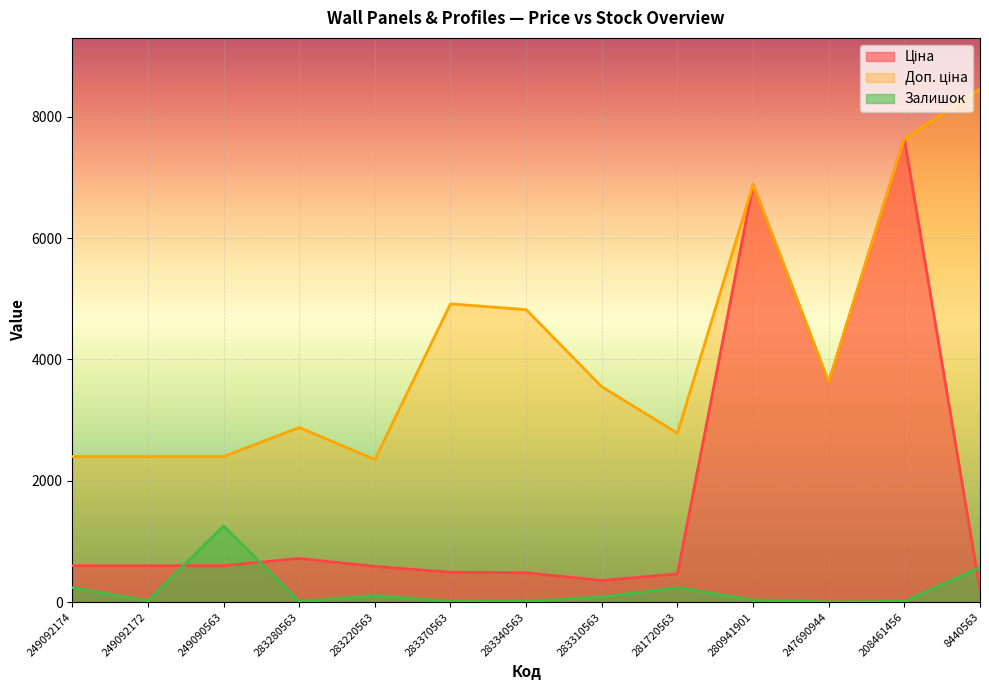

Count the number of categories in the chart.

13